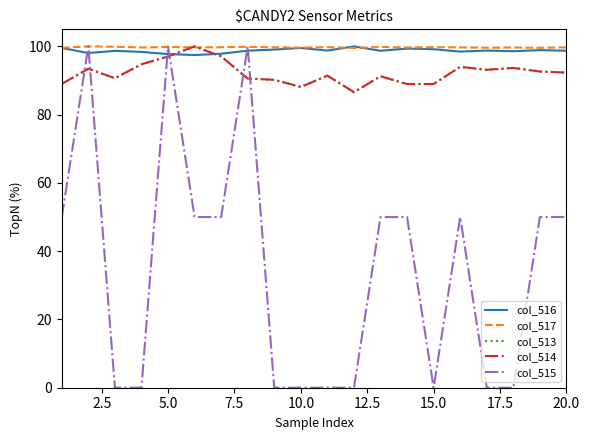

What is the minimum value for col_517?

99.5